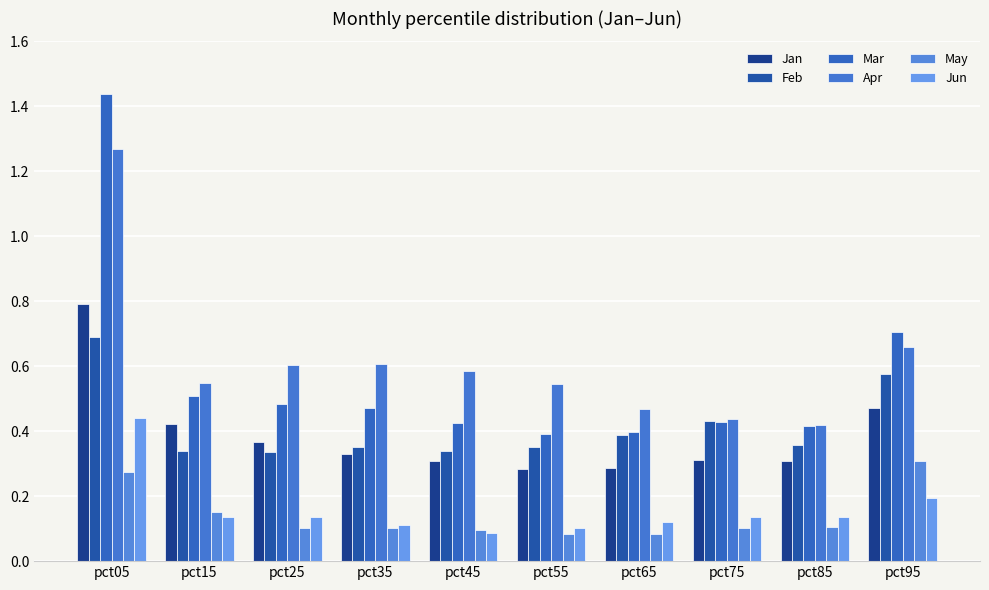

Reading right to left, list all the values displayed in this chart.

Jan: pct95=0.5	pct85=0.3	pct75=0.3	pct65=0.3	pct55=0.3	pct45=0.3	pct35=0.3	pct25=0.4	pct15=0.4	pct05=0.8
Feb: pct95=0.6	pct85=0.4	pct75=0.4	pct65=0.4	pct55=0.4	pct45=0.3	pct35=0.4	pct25=0.3	pct15=0.3	pct05=0.7
Mar: pct95=0.7	pct85=0.4	pct75=0.4	pct65=0.4	pct55=0.4	pct45=0.4	pct35=0.5	pct25=0.5	pct15=0.5	pct05=1.4
Apr: pct95=0.7	pct85=0.4	pct75=0.4	pct65=0.5	pct55=0.5	pct45=0.6	pct35=0.6	pct25=0.6	pct15=0.5	pct05=1.3
May: pct95=0.3	pct85=0.1	pct75=0.1	pct65=0.1	pct55=0.1	pct45=0.1	pct35=0.1	pct25=0.1	pct15=0.2	pct05=0.3
Jun: pct95=0.2	pct85=0.1	pct75=0.1	pct65=0.1	pct55=0.1	pct45=0.1	pct35=0.1	pct25=0.1	pct15=0.1	pct05=0.4